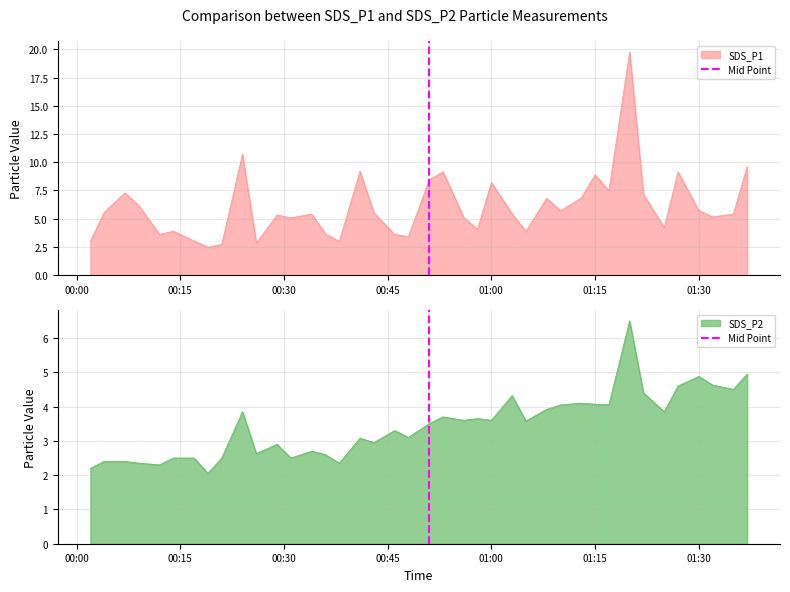

What is the highest value of the SDS_P2 series?

6.5